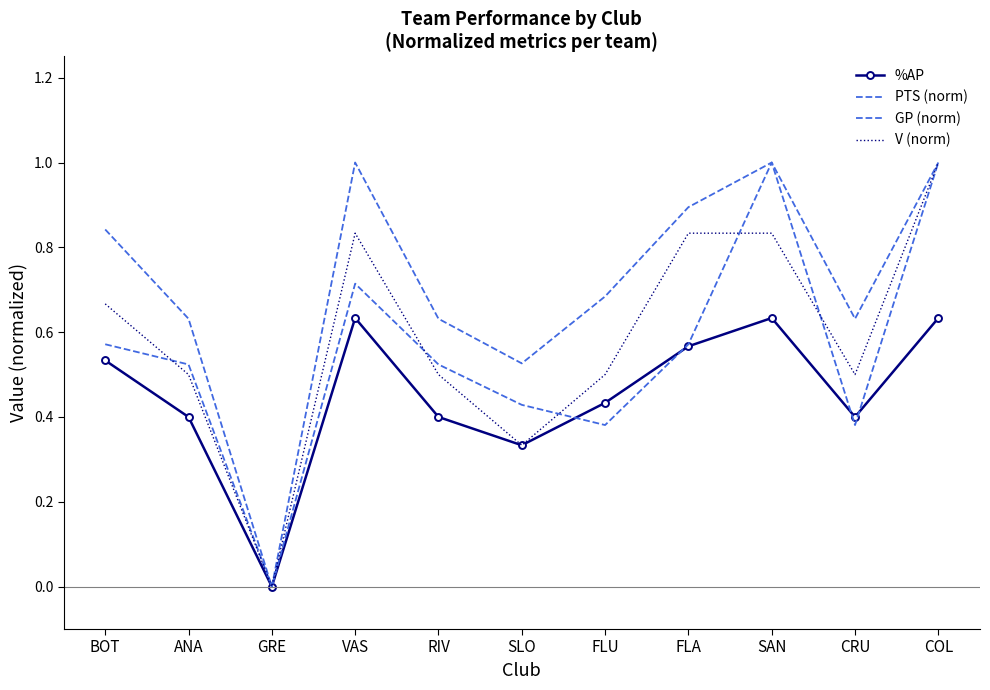

How many lines are shown in the chart?

4